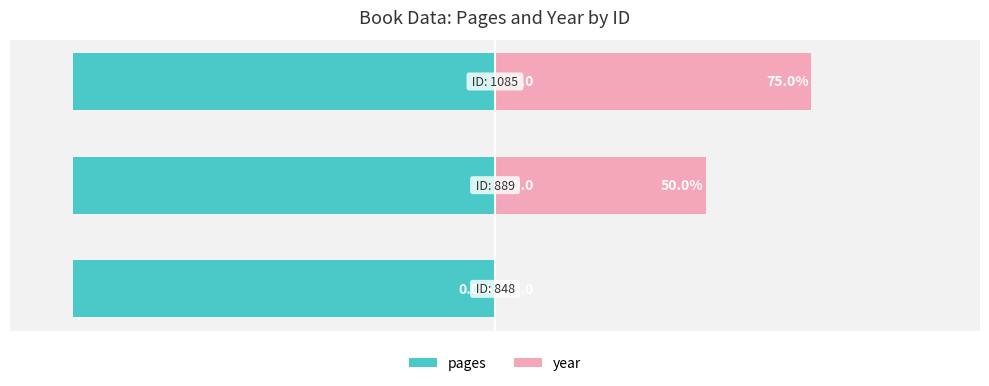

What is the average value of the pages series?

0.6